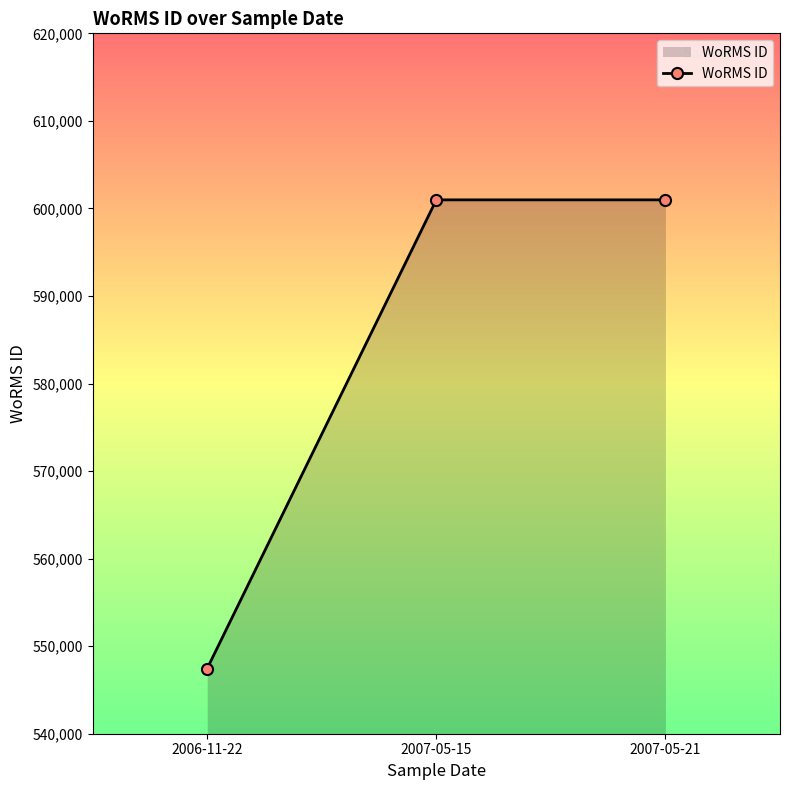

What is the approximate value at 2007-05-21?

600979